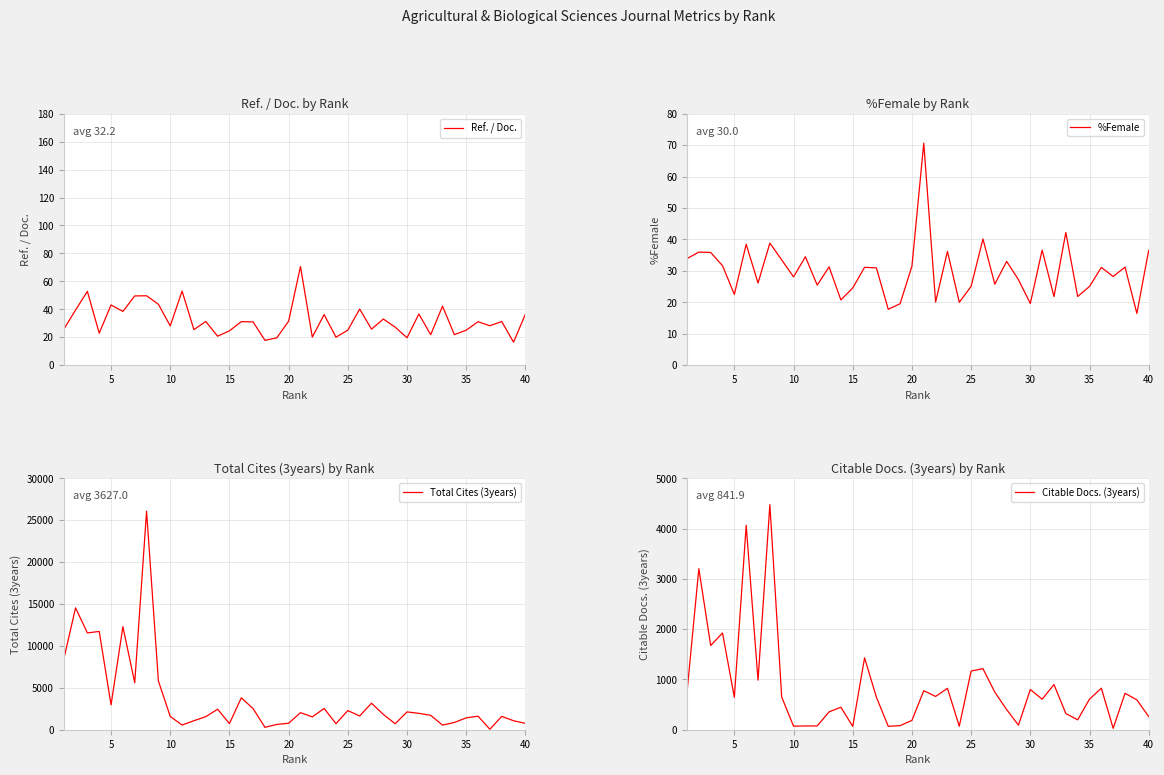

Which series has the largest range (max minus min)?

Total Cites (3years)